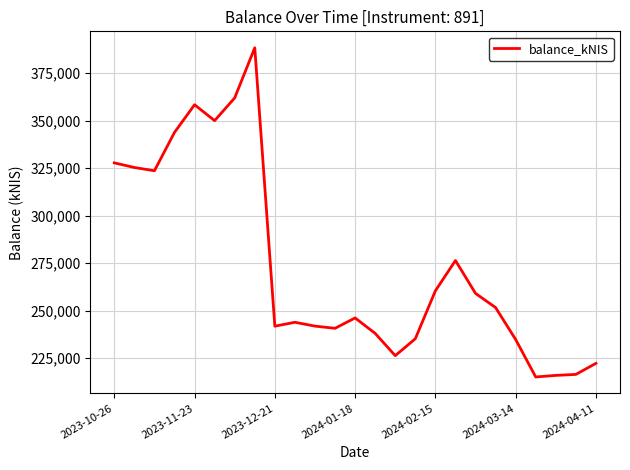

What is the difference between the maximum and minimum values?

173241.4